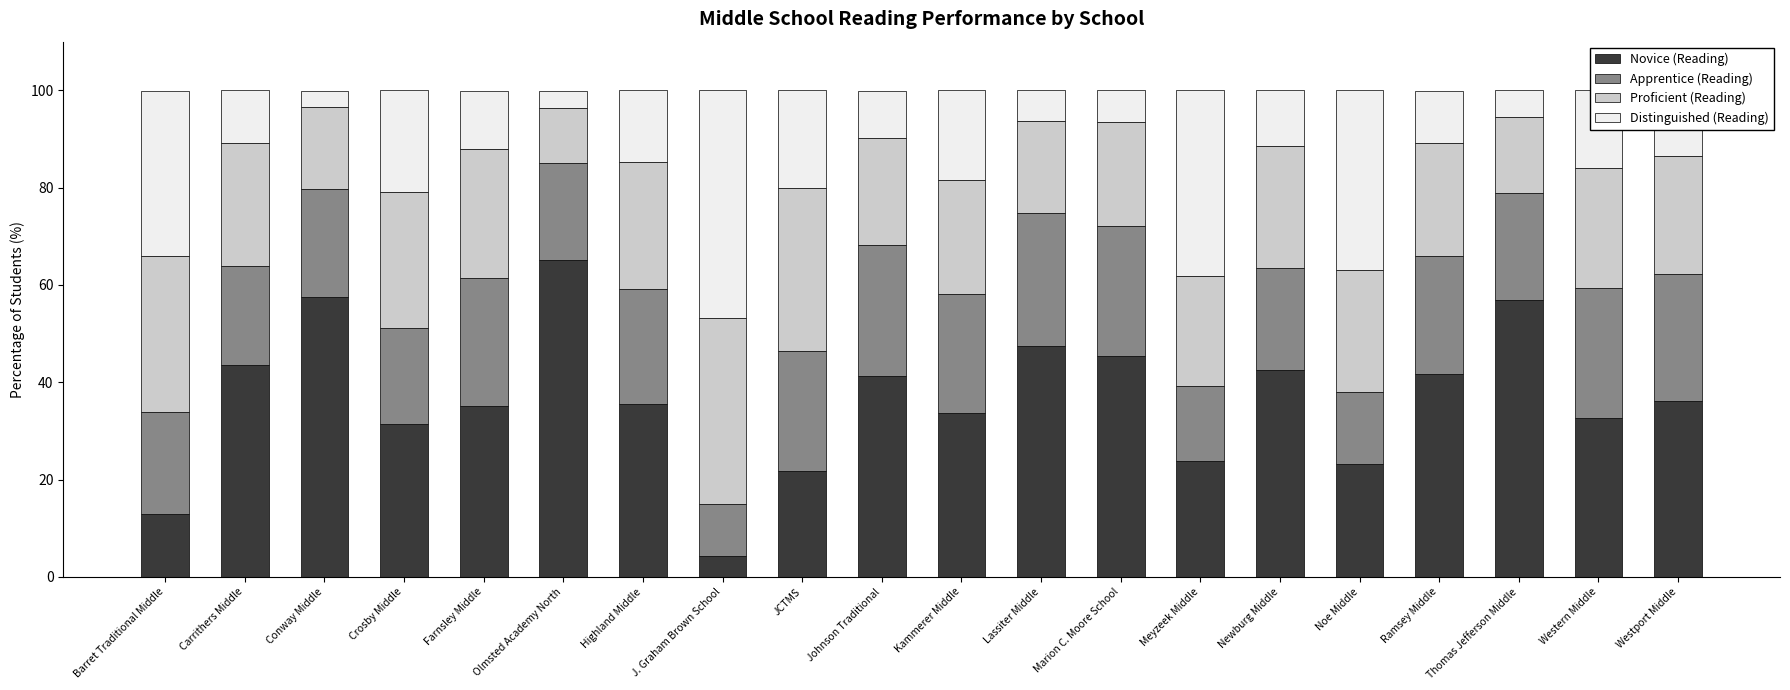

What is the total value across all series at Kammerer Middle?

100.0